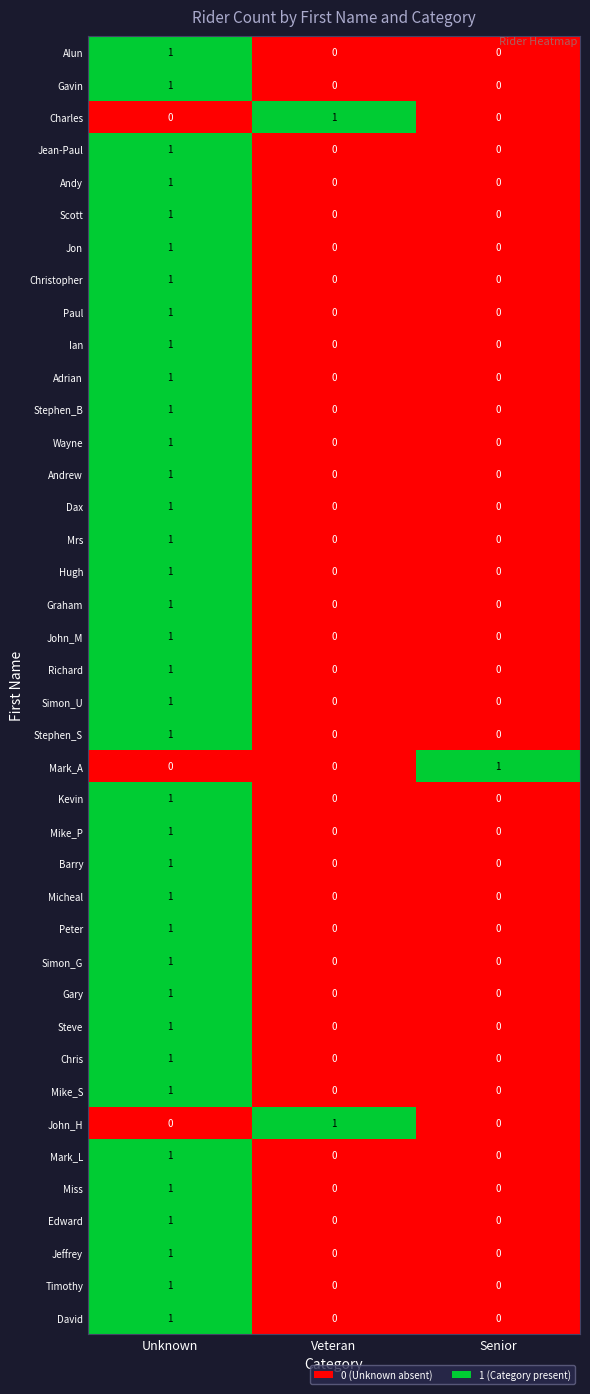

The value of Andrew at Unknown is 1. True or false?

True